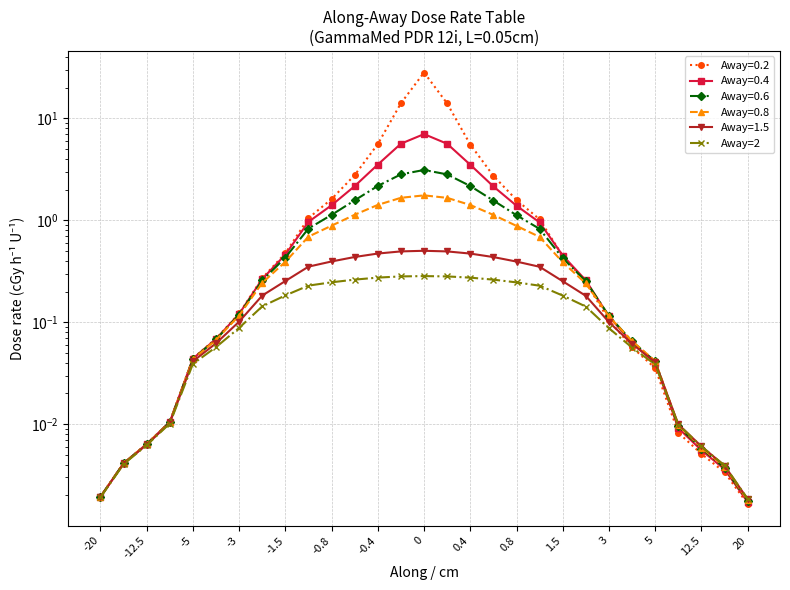

What is the label of the 28th point from the left?

27